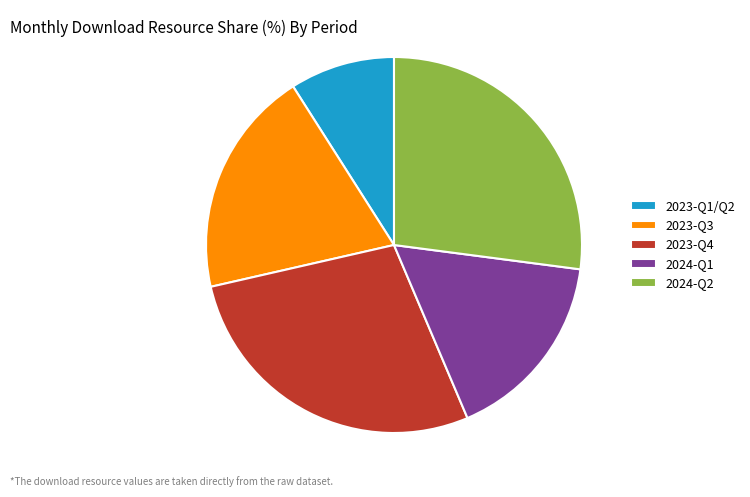

Combined, do 2023-Q4 and 2023-Q1/Q2 account for over 50%?

No